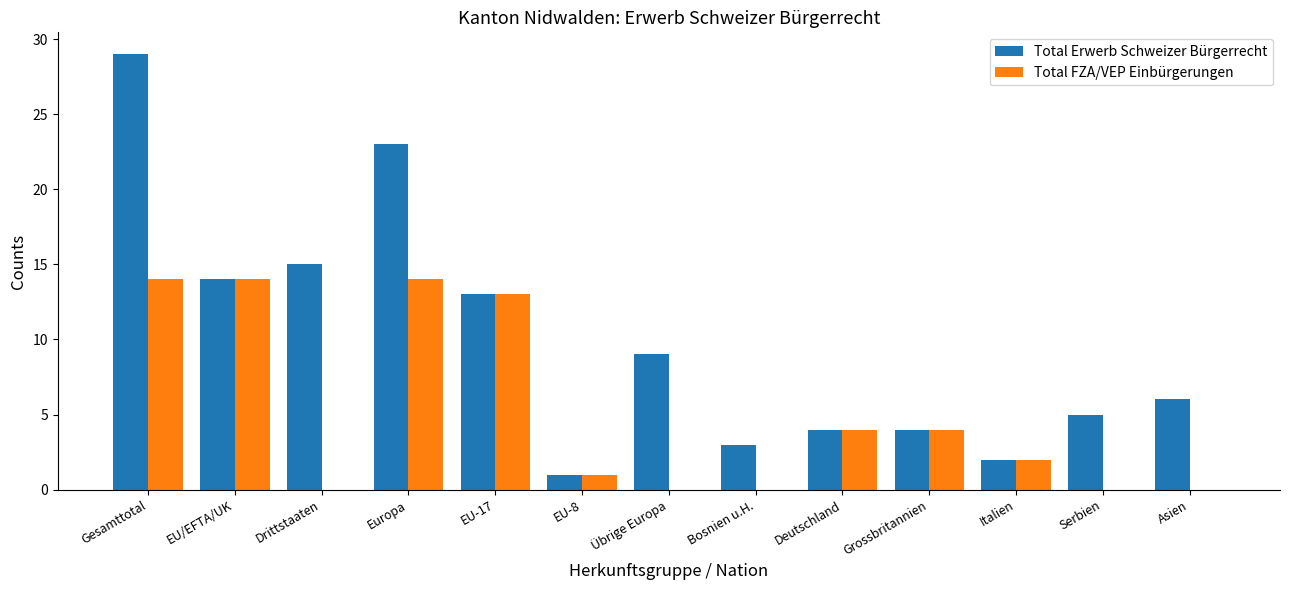

Is it true that Total FZA/VEP Einbürgerungen equals 23 at Gesamttotal?

False